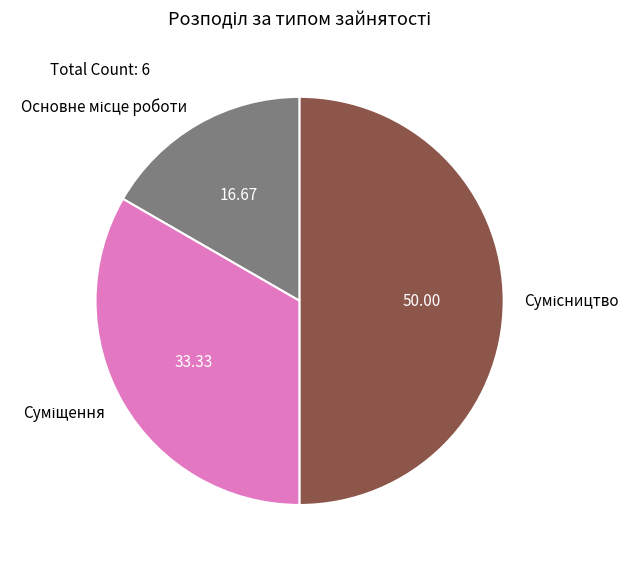

Combined, do Основне місце роботи and Суміщення account for over 50%?

No